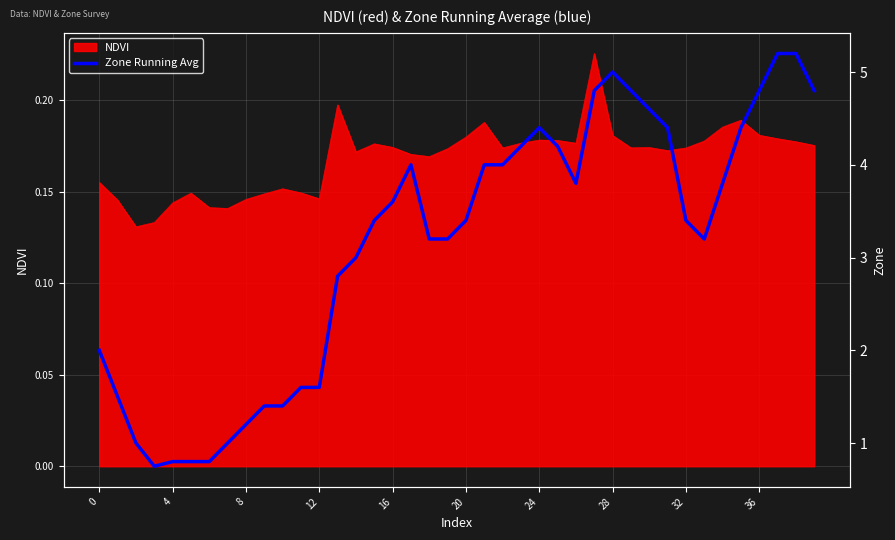

Approximately how many times larger is the value at 28 compared to 13?

1.8